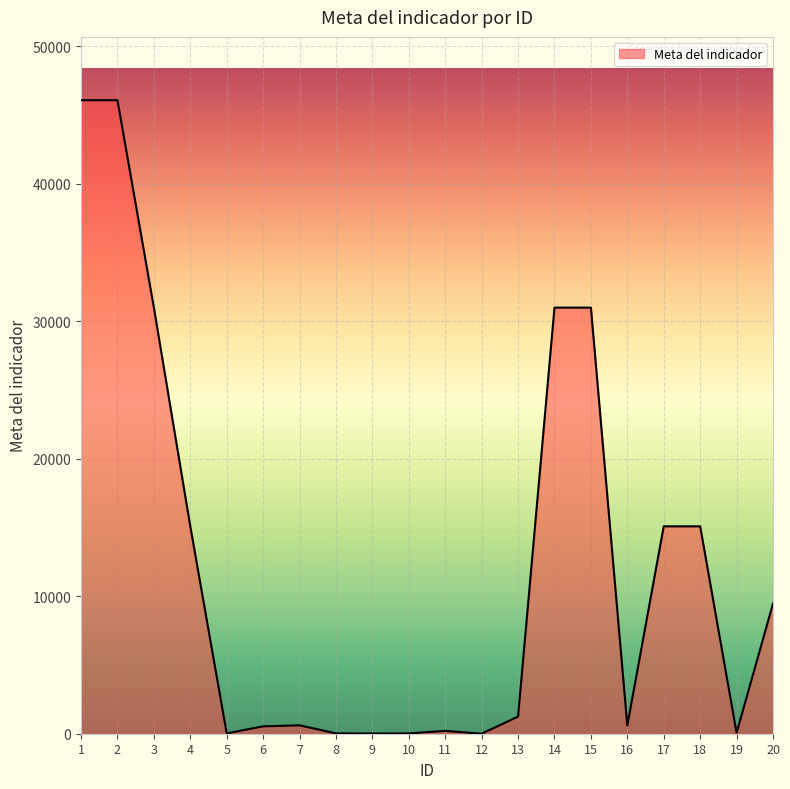

Where is the first local minimum?

5